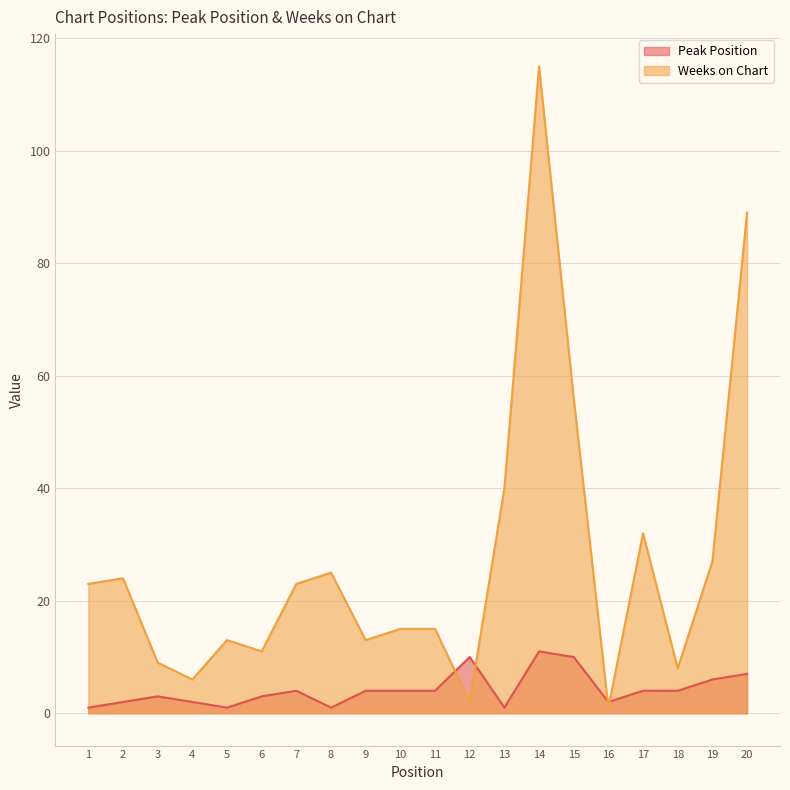

True or false: Weeks on Chart and Peak Position cross at least once.

True